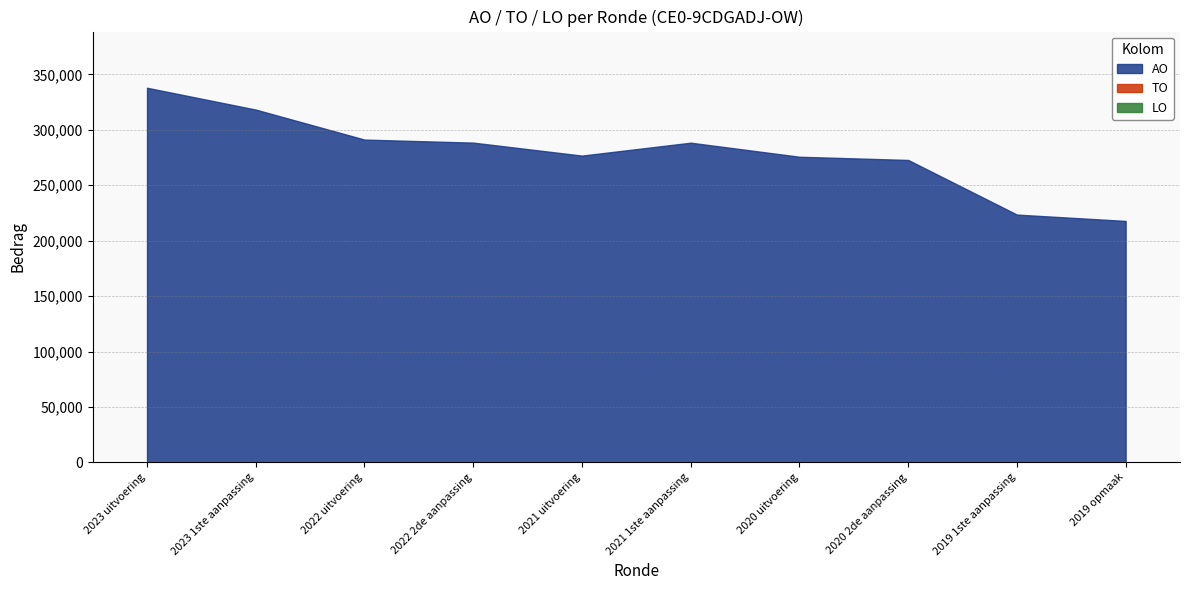

Which category has the highest value in the LO series?

2023 uitvoering